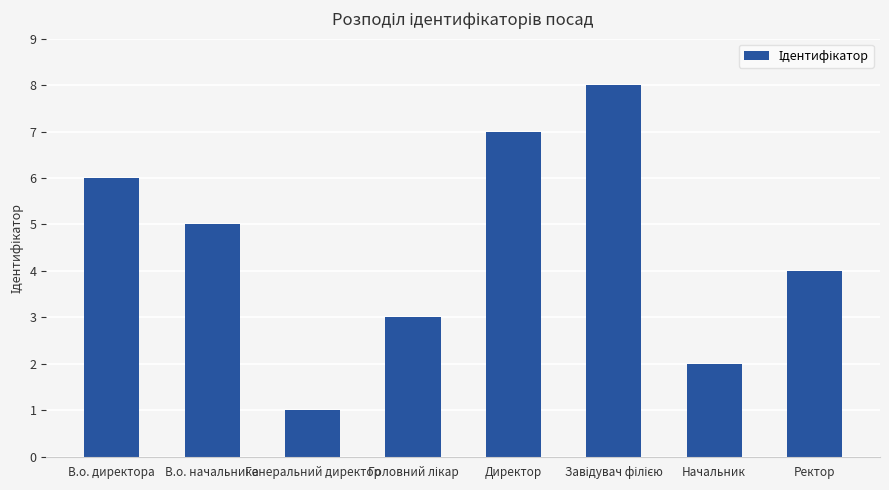

True or false: the data shows 4 at Ректор.

True